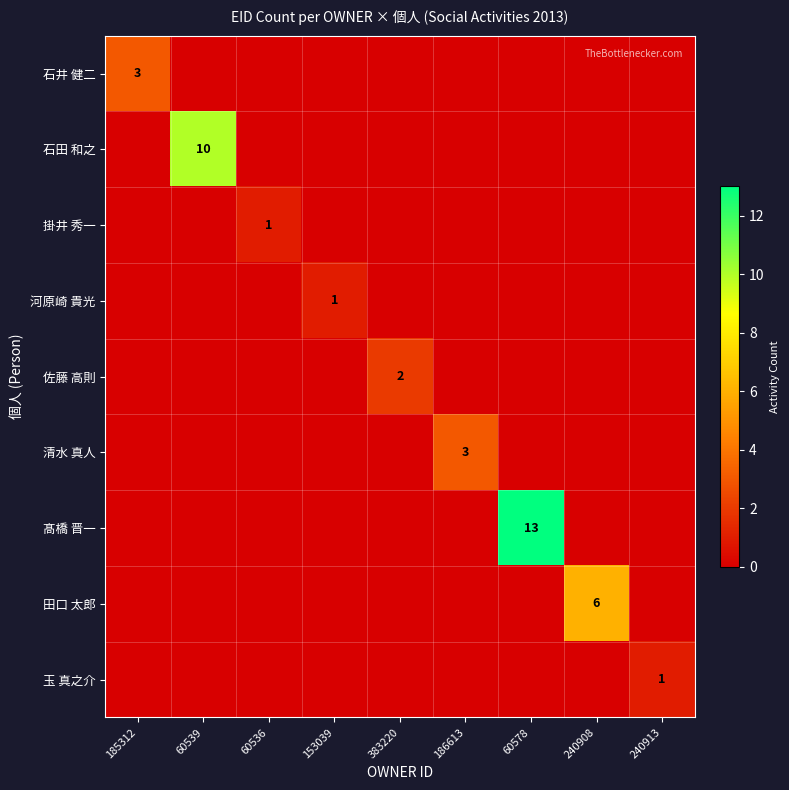

Is it true that 石井 健二 equals 0 at 383220?

True